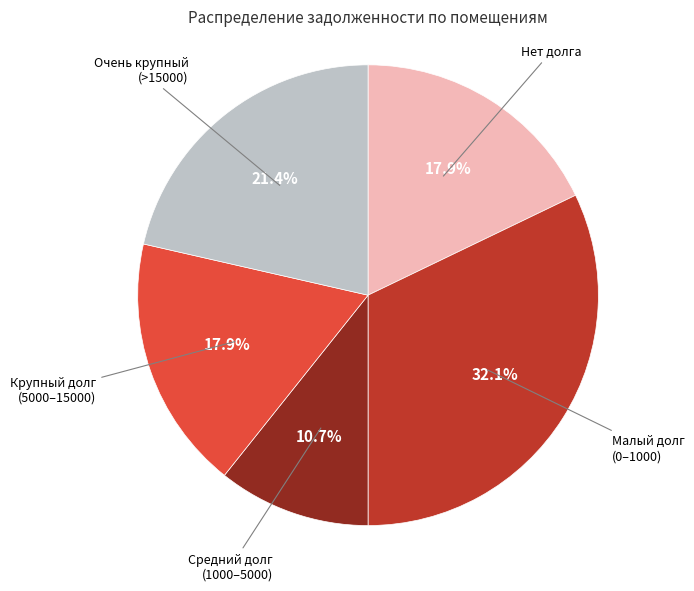

To the nearest percent, what is the average slice percentage?

20%